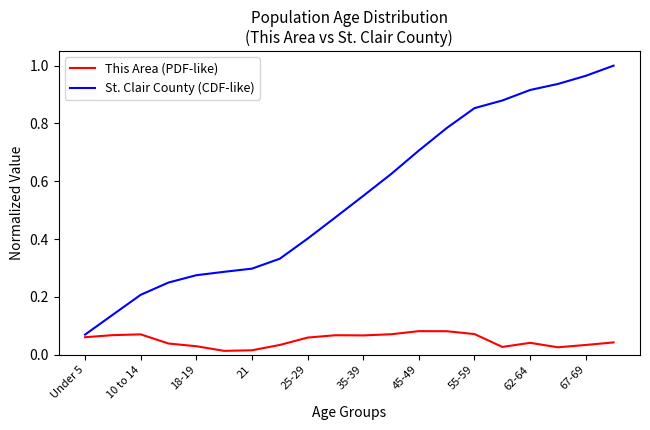

Rank the series by their average value, from lowest to highest.

This Area (PDF-like), St. Clair County (CDF-like)